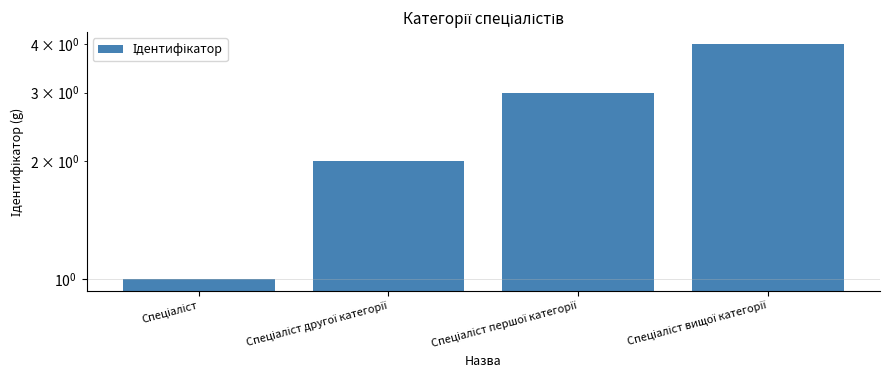

What is the sum of all values?

10